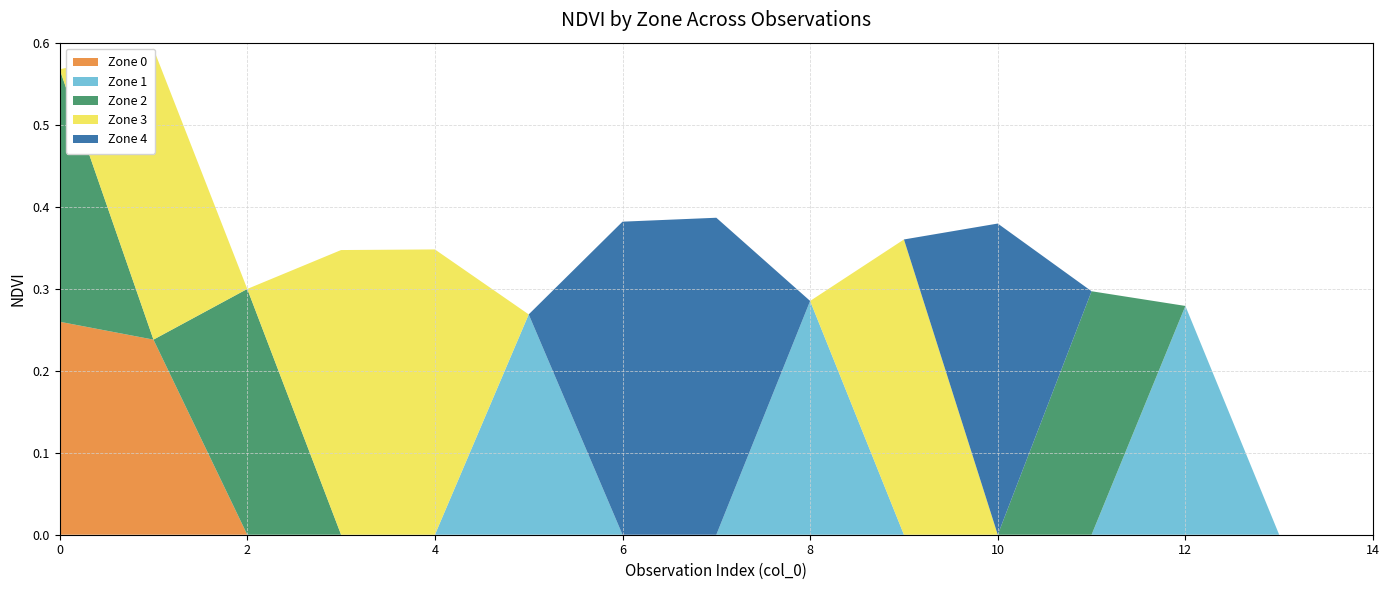

Reading left to right, what are all the values shown in this chart?

Zone 0: 0=0.3	1=0.2	2=0.0	3=0.0	4=0.0	5=0.0	6=0.0	7=0.0	8=0.0	9=0.0	10=0.0	11=0.0	12=0.0	13=0.0	14=0.0
Zone 1: 0=0.0	1=0.0	2=0.0	3=0.0	4=0.0	5=0.3	6=0.0	7=0.0	8=0.3	9=0.0	10=0.0	11=0.0	12=0.3	13=0.0	14=0.0
Zone 2: 0=0.3	1=0.0	2=0.3	3=0.0	4=0.0	5=0.0	6=0.0	7=0.0	8=0.0	9=0.0	10=0.0	11=0.3	12=0.0	13=0.0	14=0.0
Zone 3: 0=0.0	1=0.4	2=0.0	3=0.3	4=0.3	5=0.0	6=0.0	7=0.0	8=0.0	9=0.4	10=0.0	11=0.0	12=0.0	13=0.0	14=0.0
Zone 4: 0=0.0	1=0.0	2=0.0	3=0.0	4=0.0	5=0.0	6=0.4	7=0.4	8=0.0	9=0.0	10=0.4	11=0.0	12=0.0	13=0.0	14=0.0